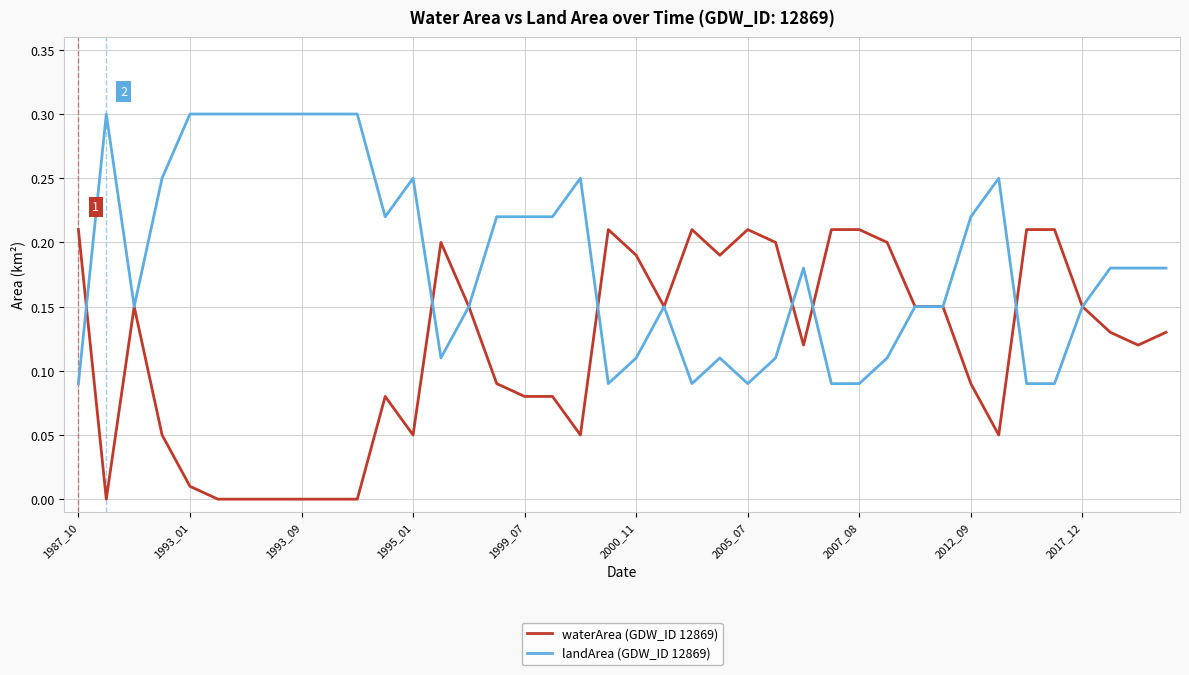

Rank the series by their maximum value, from lowest to highest.

waterArea (GDW_ID 12869), landArea (GDW_ID 12869)